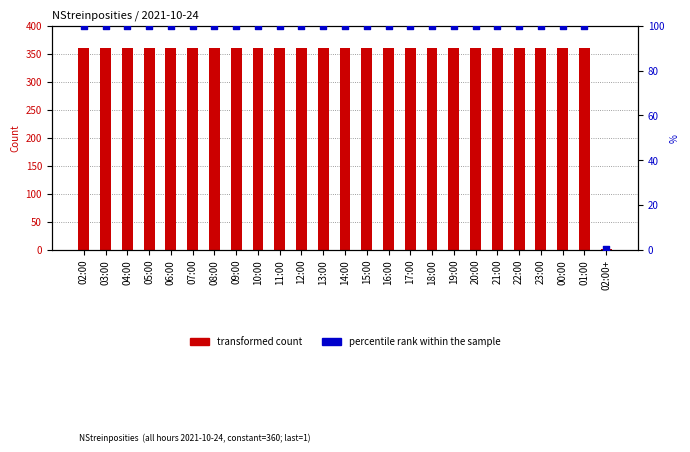

Is the value of transformed count at 06:00 greater than the value of percentile rank within the sample at 03:00?

Yes